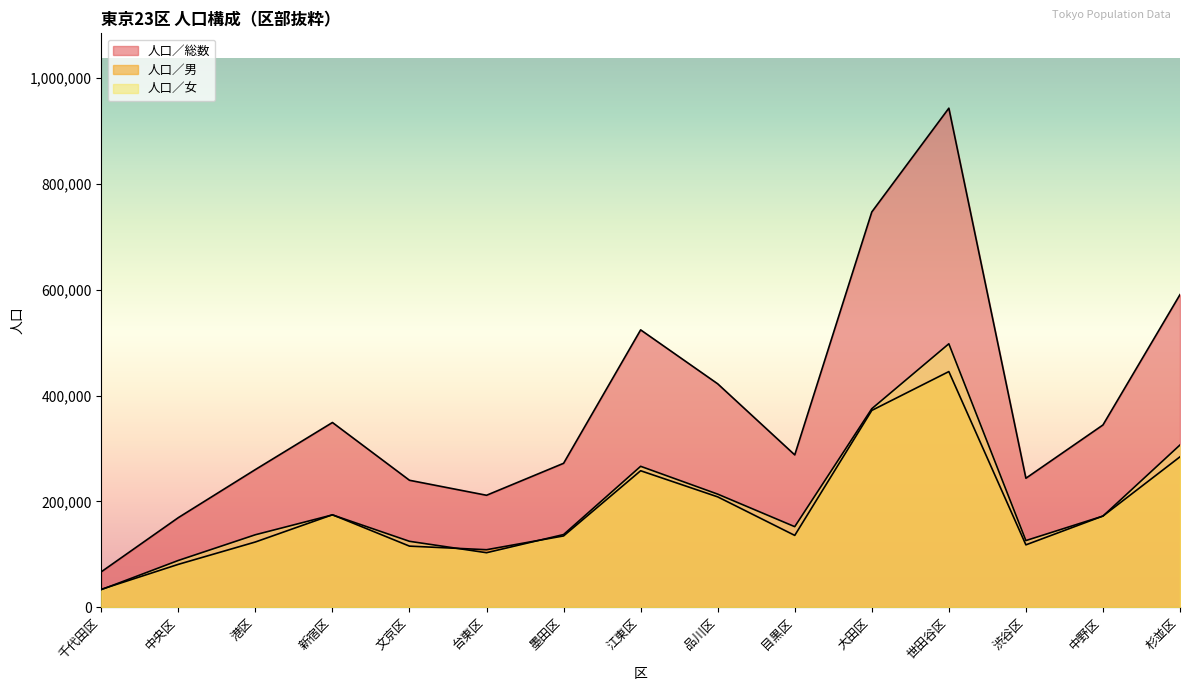

What are all the series names shown in the legend?

人口／総数, 人口／男, 人口／女